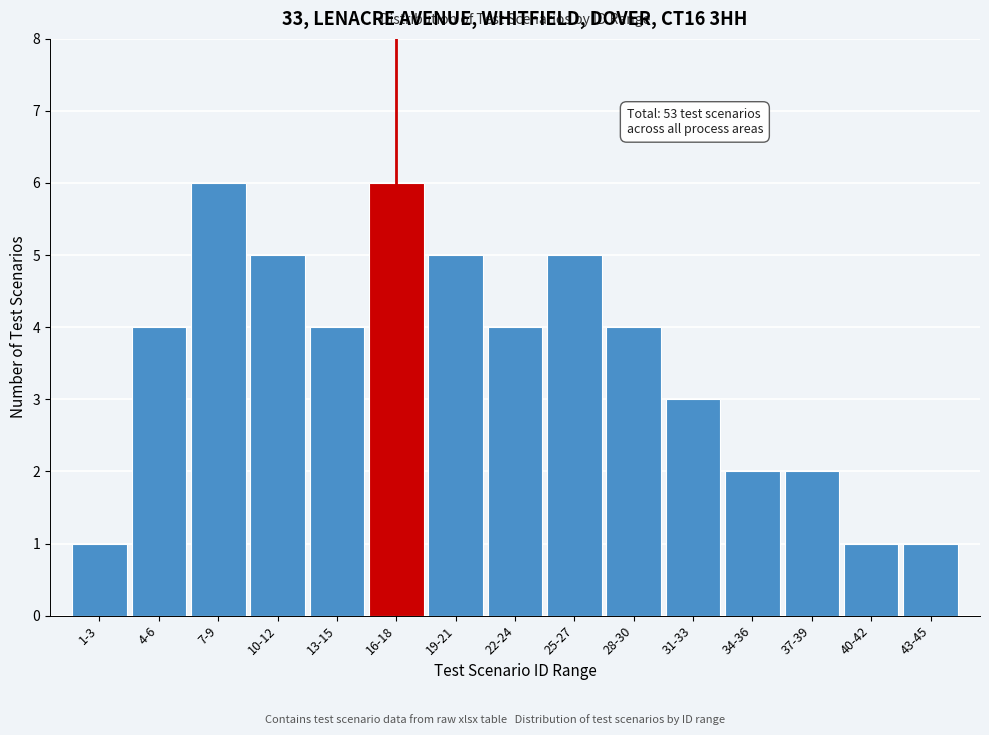

Reading left to right, extract all data points from this chart.

1	4	6	5	4	6	5	4	5	4	3	2	2	1	1